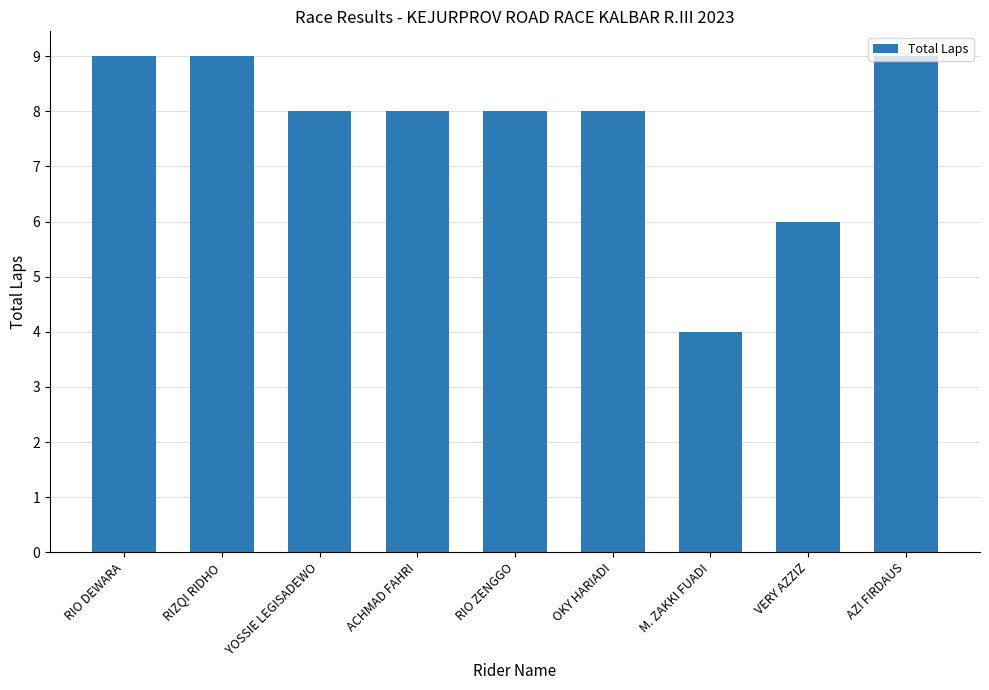

The value at RIO DEWARA is 12. True or false?

False